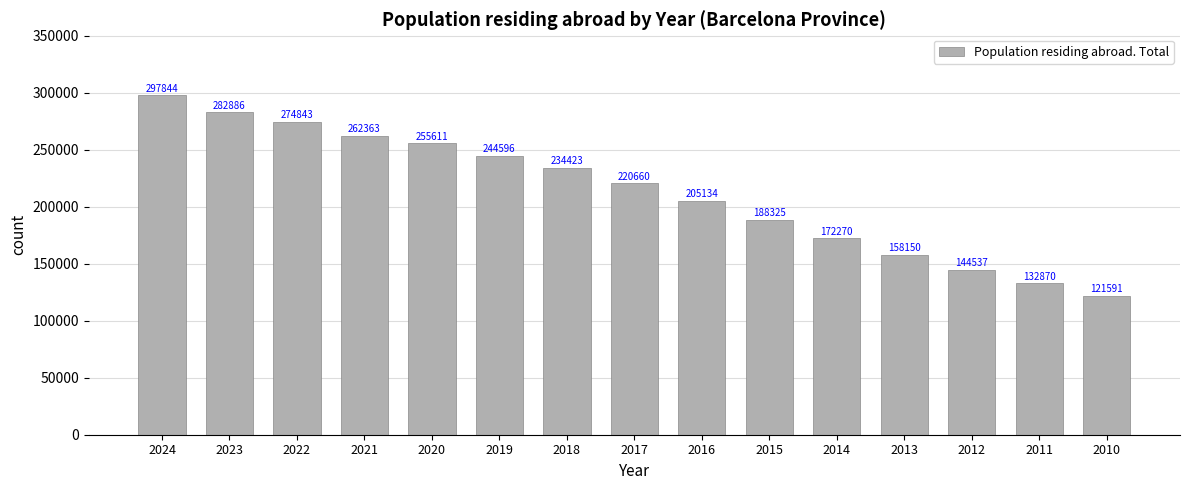

Where does the data first go above 220660?

2024